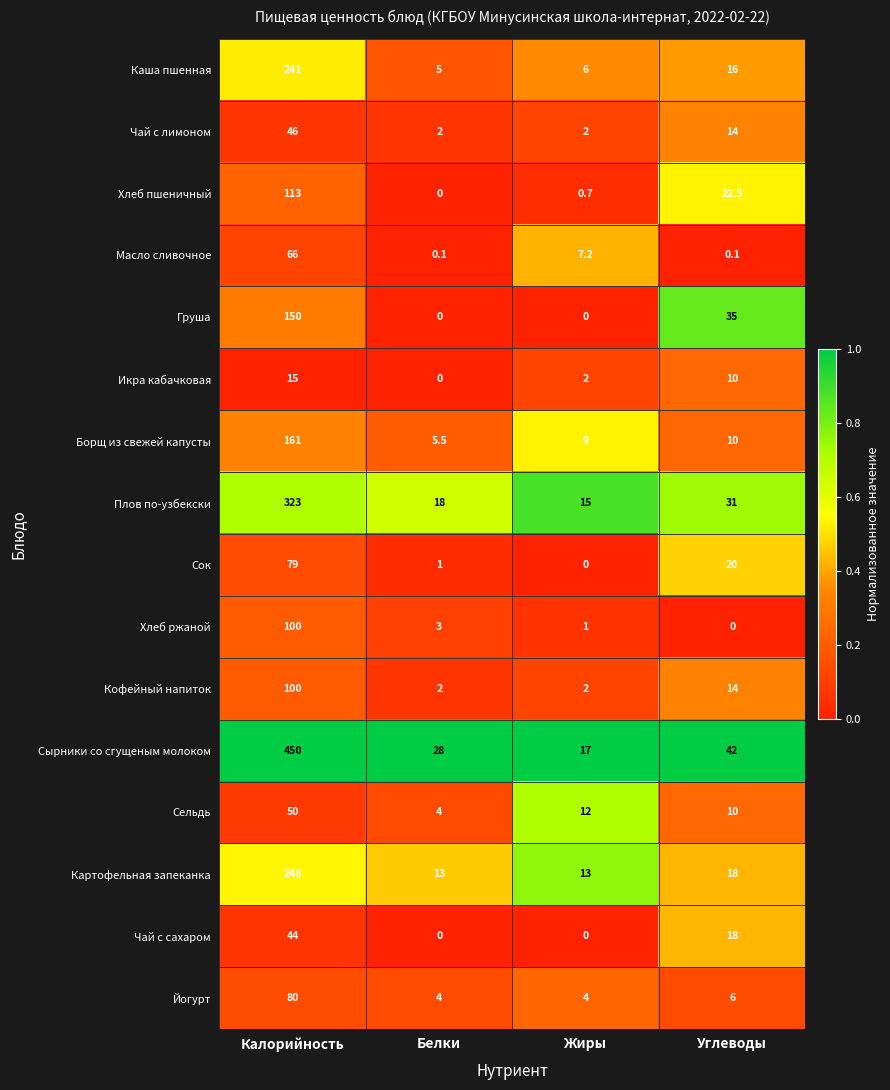

Which series has the largest total across all categories?

Сырники со сгущеным молоком